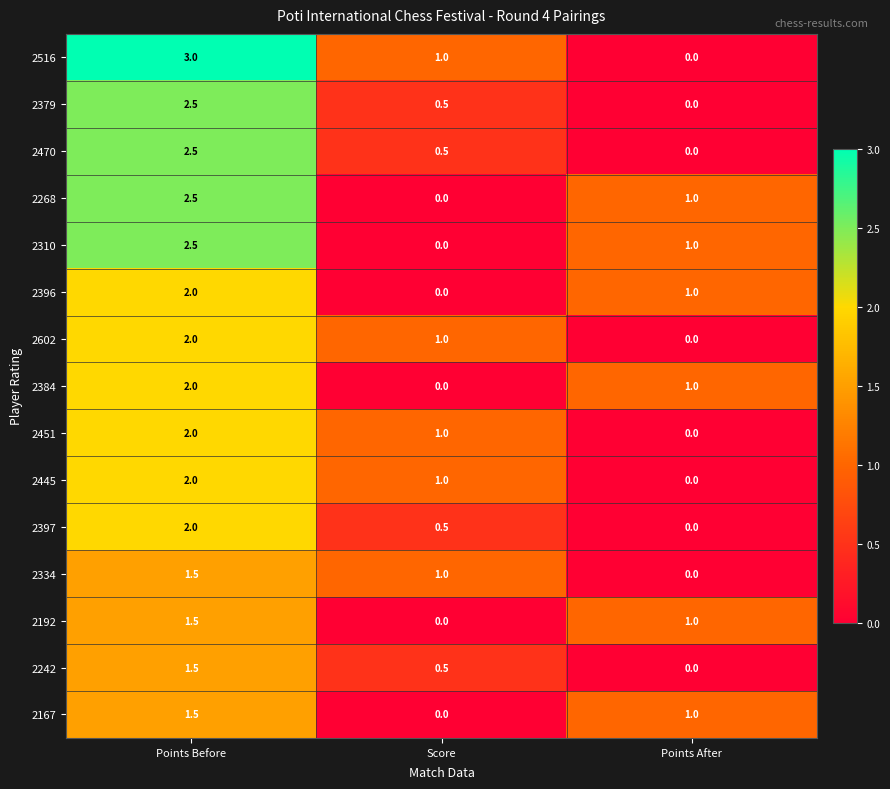

At which category is the sum across all series the highest?

Points Before